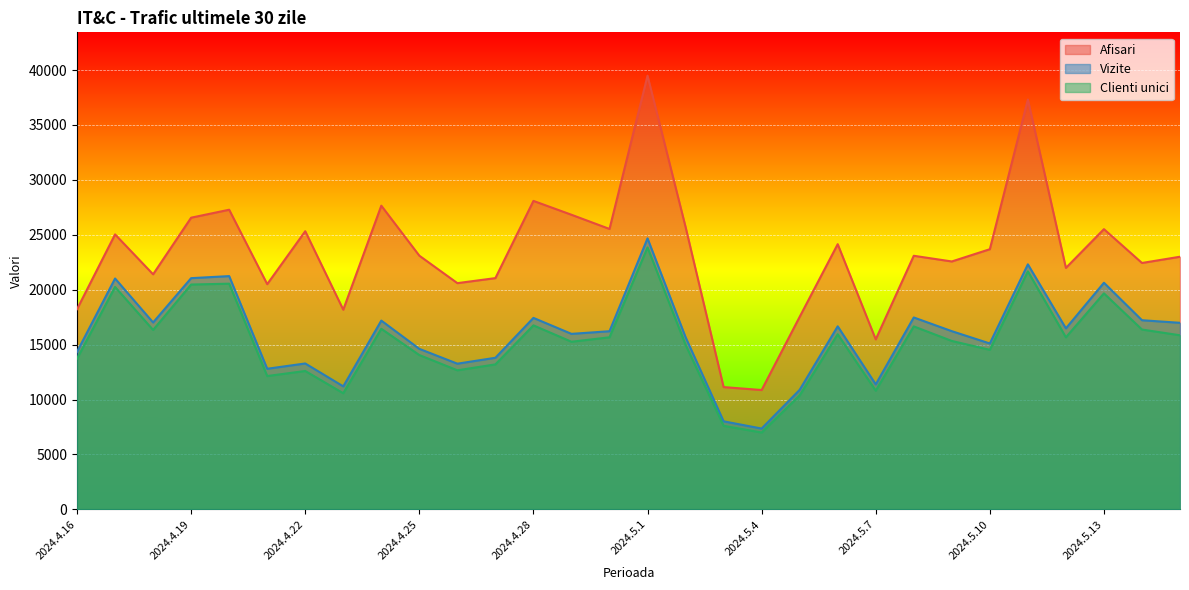

Reading left to right, extract all data points from this chart.

Afisari: 18229	25033	21400	26556	27280	20503	25323	18177	27649	23096	20596	21054	28084	26822	25530	39481	25712	11134	10866	17530	24144	15476	23088	22570	23686	37314	21984	25512	22433	23001
Vizite: 14347	21019	17014	21050	21238	12802	13284	11199	17187	14614	13265	13803	17433	15979	16220	24672	15675	8017	7359	10886	16665	11383	17471	16224	15103	22308	16481	20633	17220	16985
Clienti unici: 13718	20250	16335	20470	20547	12139	12599	10573	16441	14049	12662	13200	16752	15261	15666	23846	14985	7610	6997	10375	15943	10803	16659	15334	14526	21667	15666	19665	16374	15850